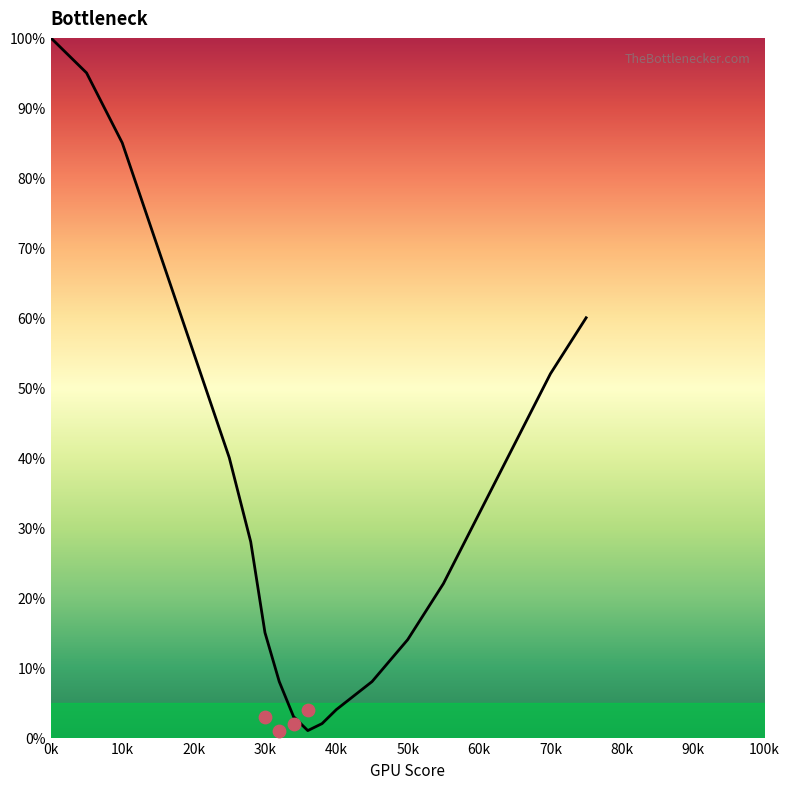

Which has a higher value, 30k or 60k?

60k